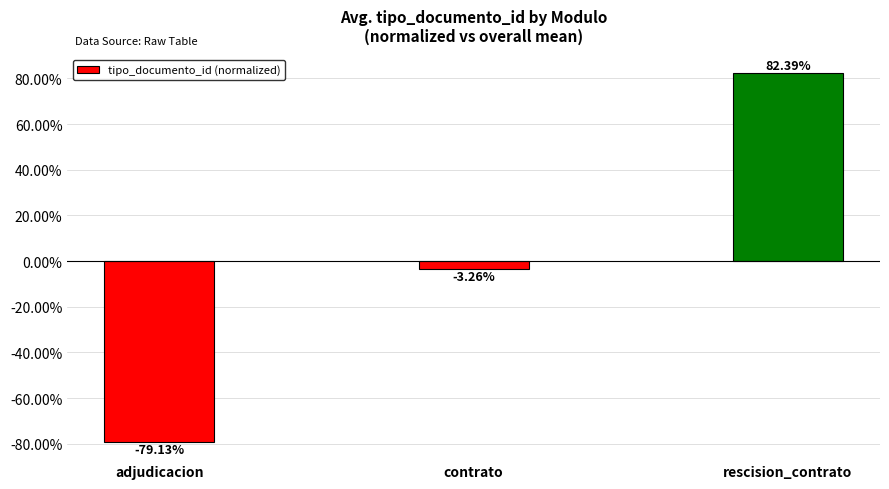

Are the bars grouped side by side (vs. stacked)?

No